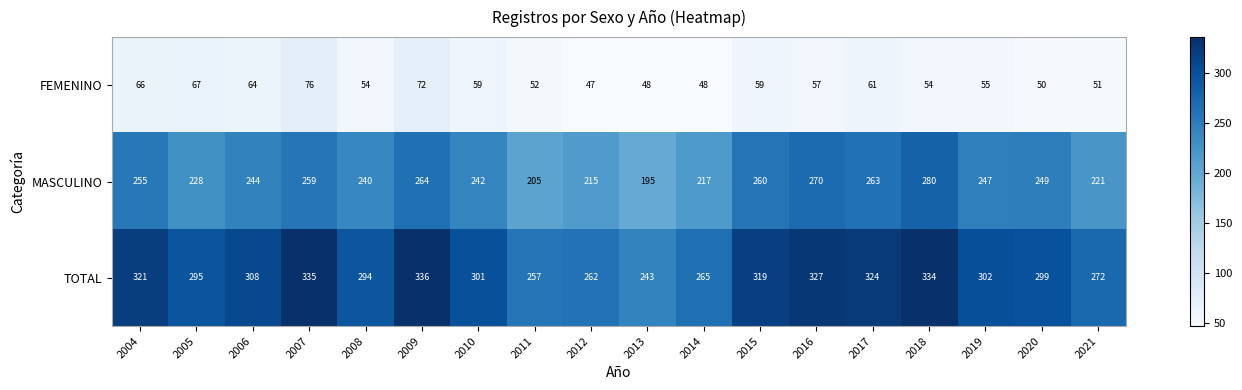

Rank the series by their average value, from lowest to highest.

FEMENINO, MASCULINO, TOTAL